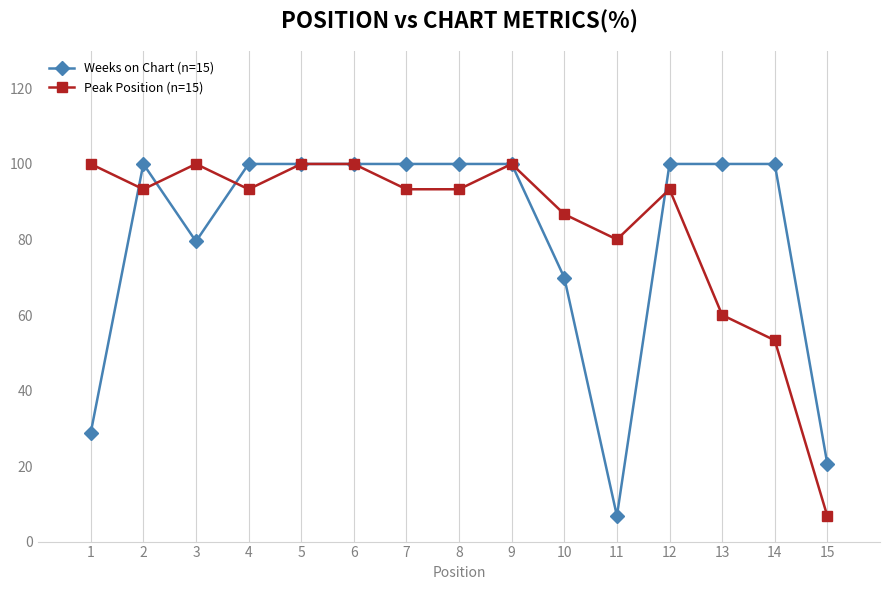

Is it true that Weeks on Chart (n=15) equals 7.7 at 1?

False